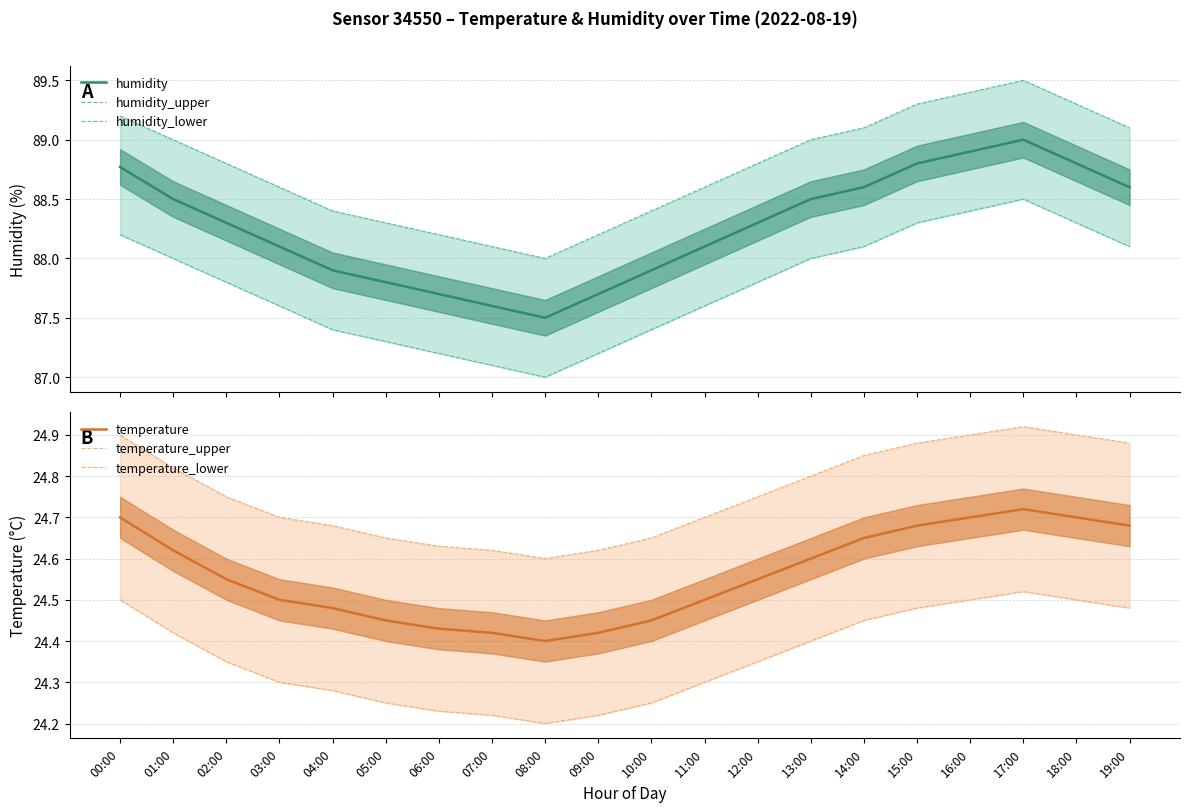

What is the sum of all humidity values?

1765.4